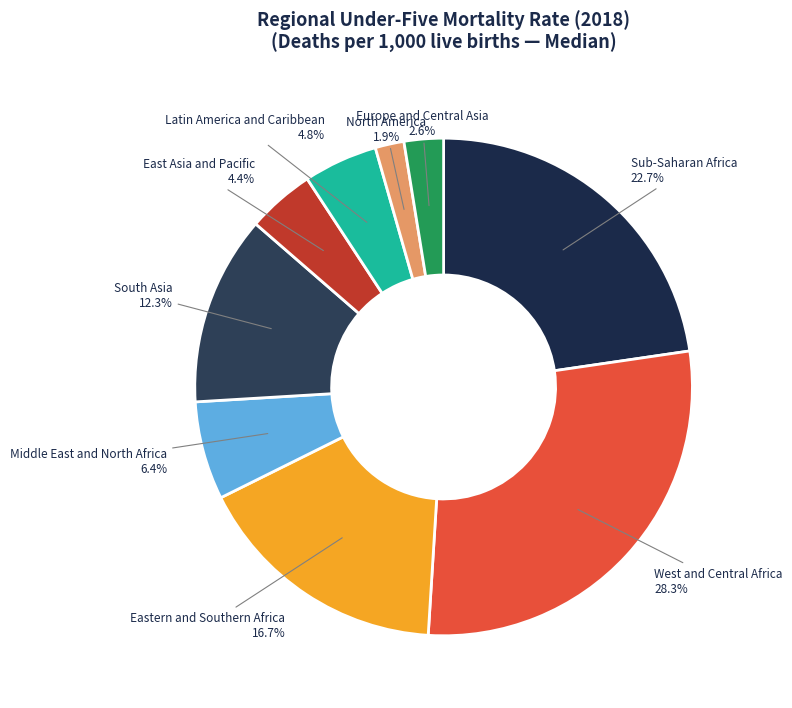

What is the smallest slice in the pie chart?

North America